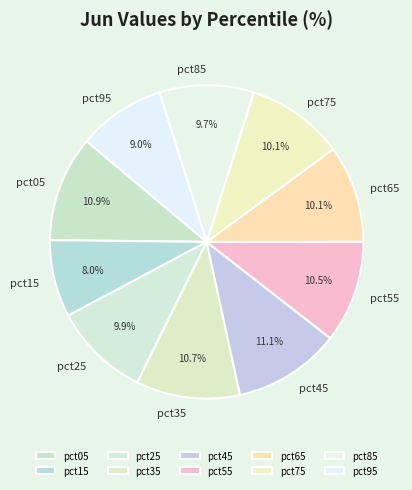

Which has a higher value, pct45 or pct85?

pct45